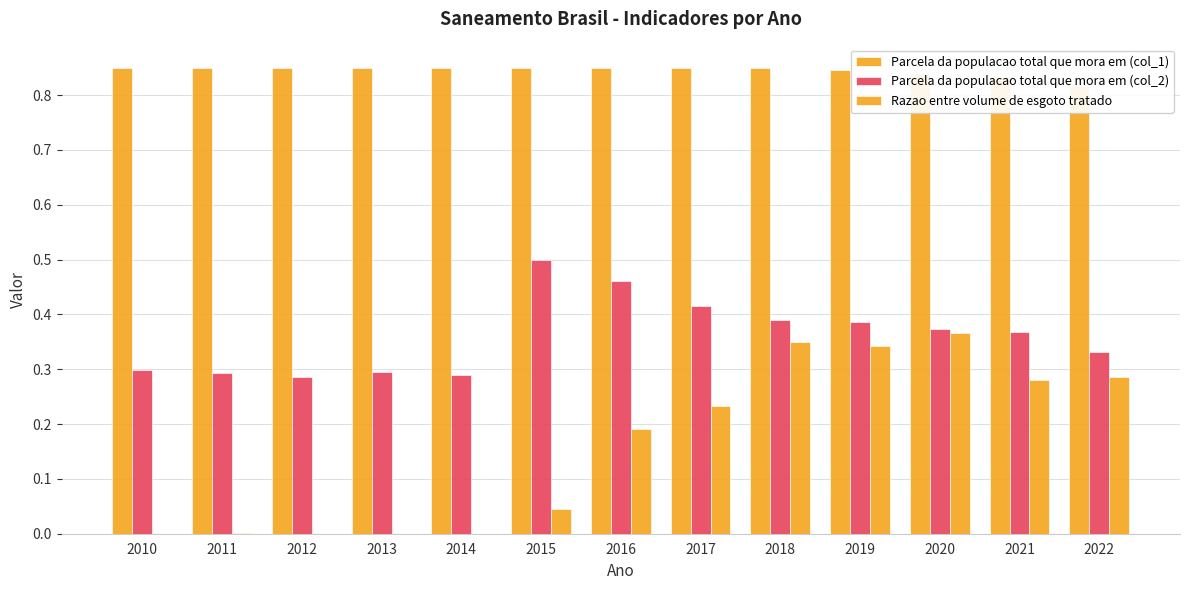

How many categories are shown in the chart?

13